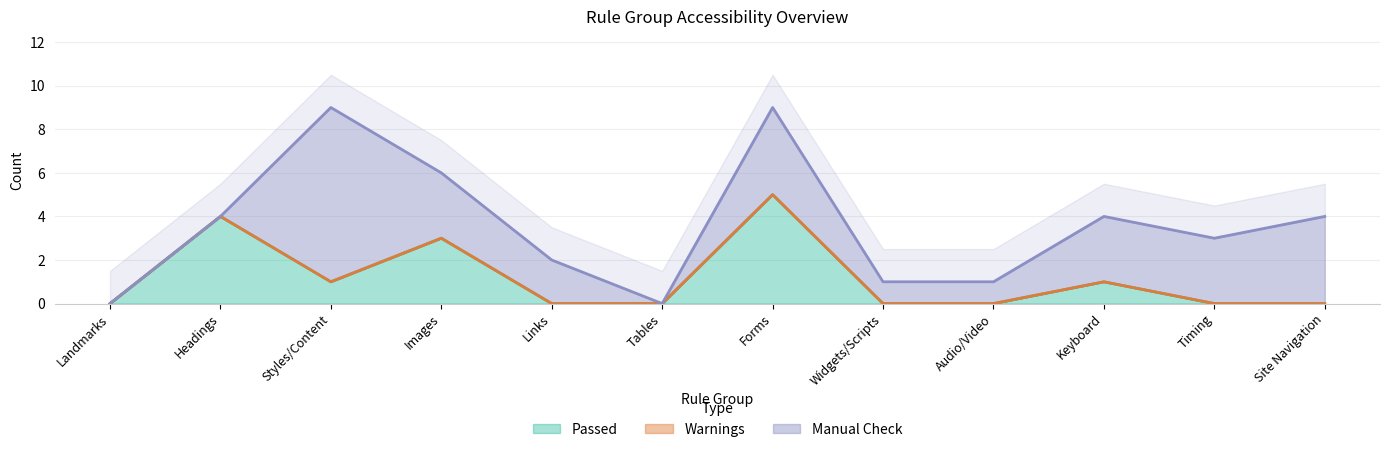

Which category has the highest value in the Passed series?

Forms